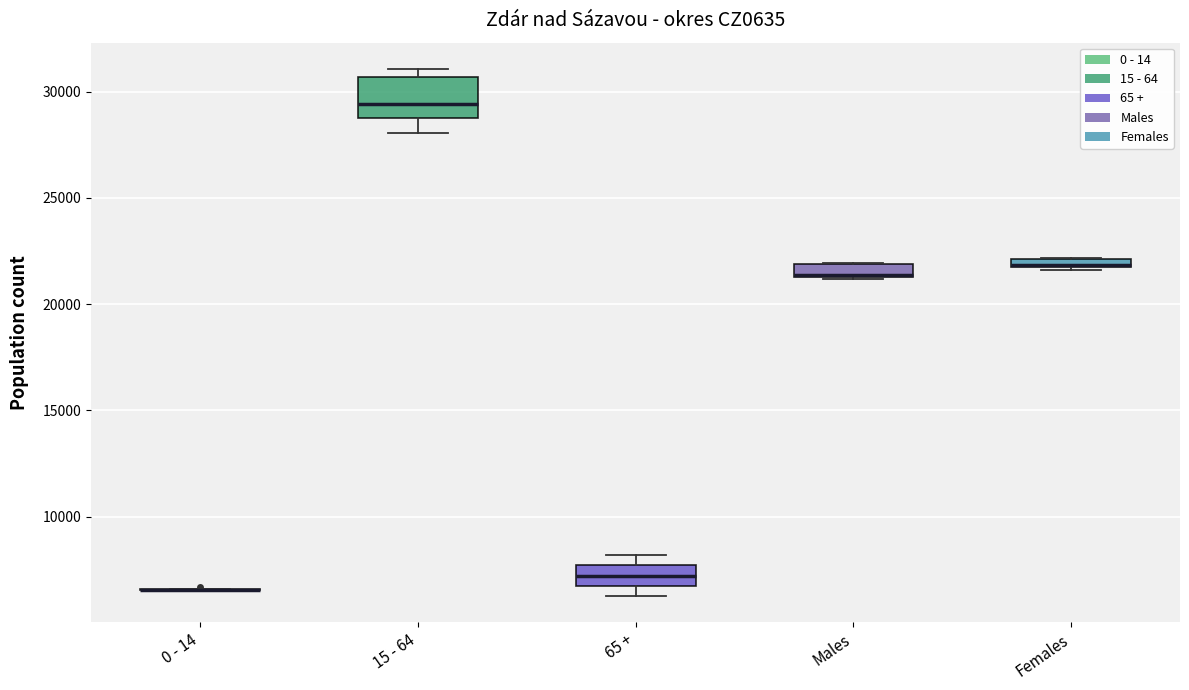

Where is the lower edge of the box for Females on the y-axis? The values are not printed on the chart, so give them approximately, as read against the axis.

21500